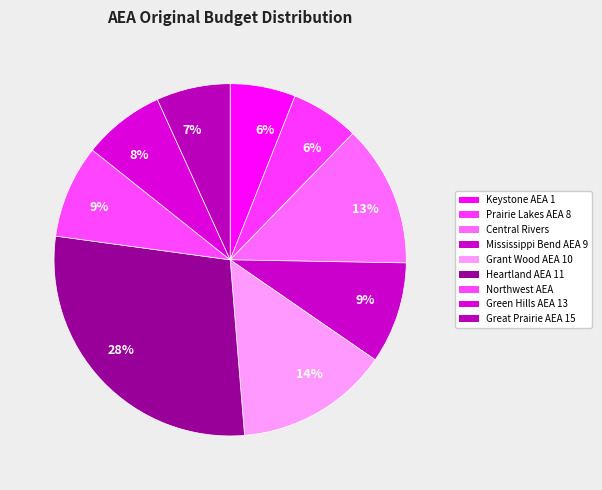

Rank the categories by value from highest to lowest.

Heartland AEA 11, Grant Wood AEA 10, Central Rivers, Mississippi Bend AEA 9, Northwest AEA, Green Hills AEA 13, Great Prairie AEA 15, Prairie Lakes AEA 8, Keystone AEA 1